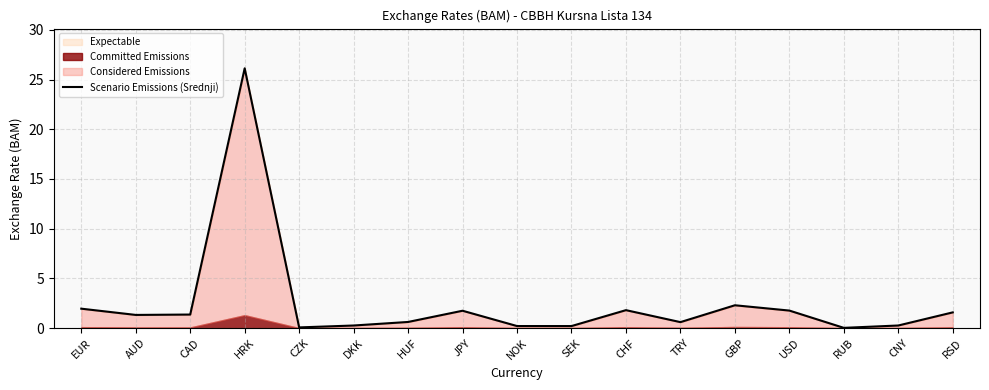

List the labels in order of value, largest first.

HRK, GBP, EUR, CHF, USD, JPY, RSD, CAD, AUD, HUF, TRY, CNY, DKK, NOK, SEK, CZK, RUB